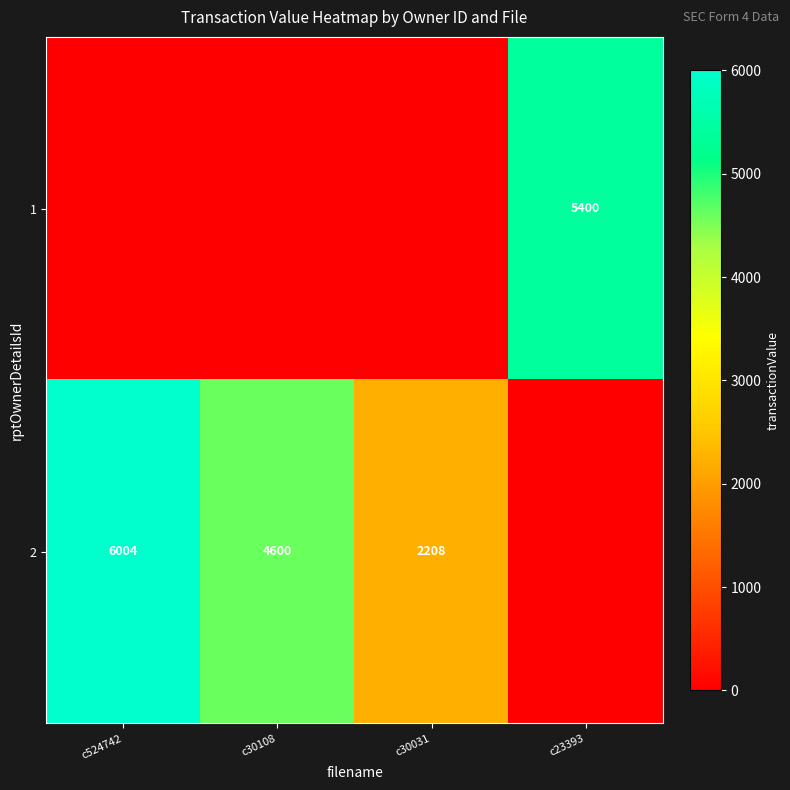

Is the value of 1 at c23393 greater than the value of 2 at c30108?

Yes